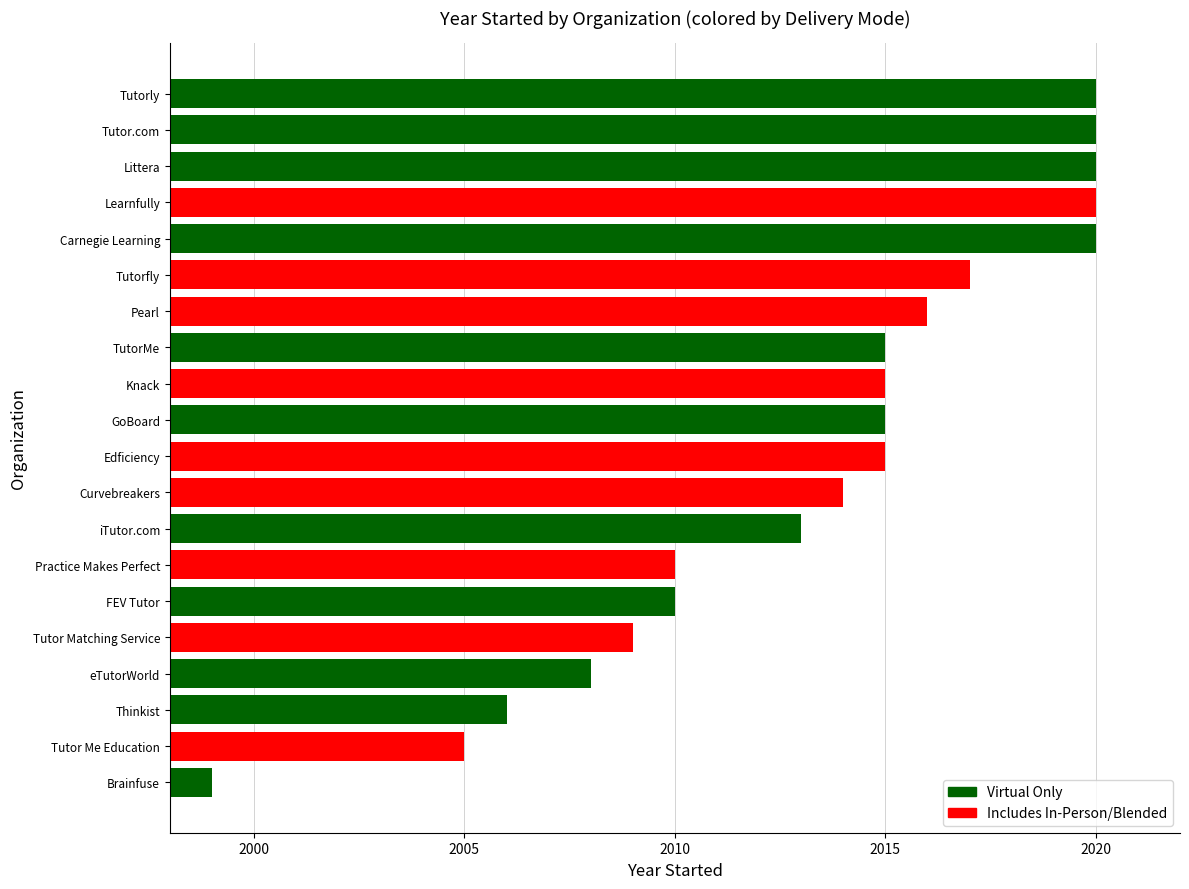

The chart shows a value of 1115 at GoBoard. True or false?

False